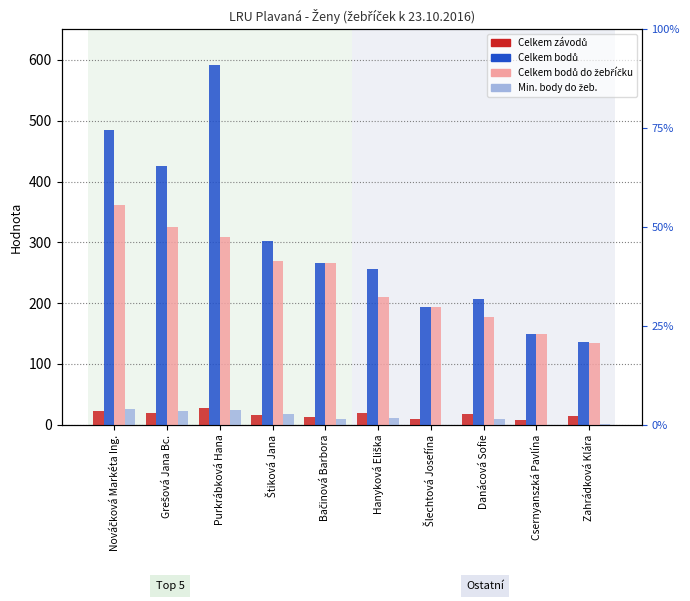

Reading right to left, list all the values displayed in this chart.

Celkem závodů: 14	8	17	10	20	12	16	28	20	22
Celkem bodů: 136	150	206	194	256	266	303	591	425	485
Celkem bodů do žebříčku: 134	150	178	194	210	266	270	308	326	361
Min. body do žeb.: 2	0	10	0	11	10	17	24	22	26